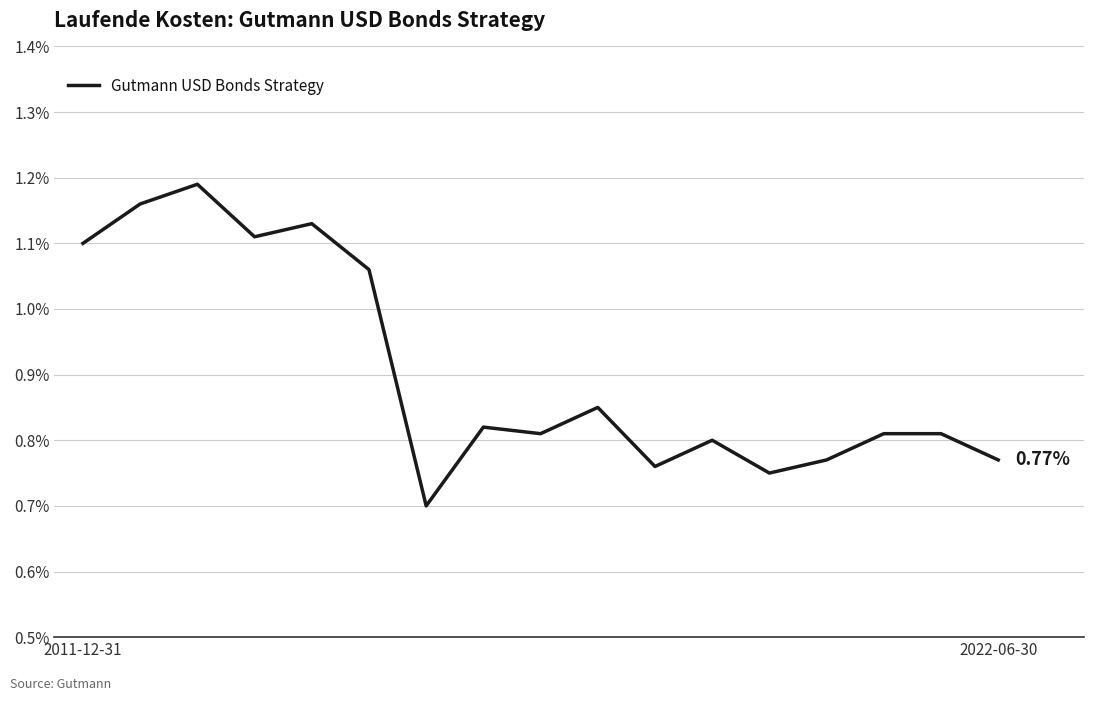

What is the label of the 9th point from the right?

8